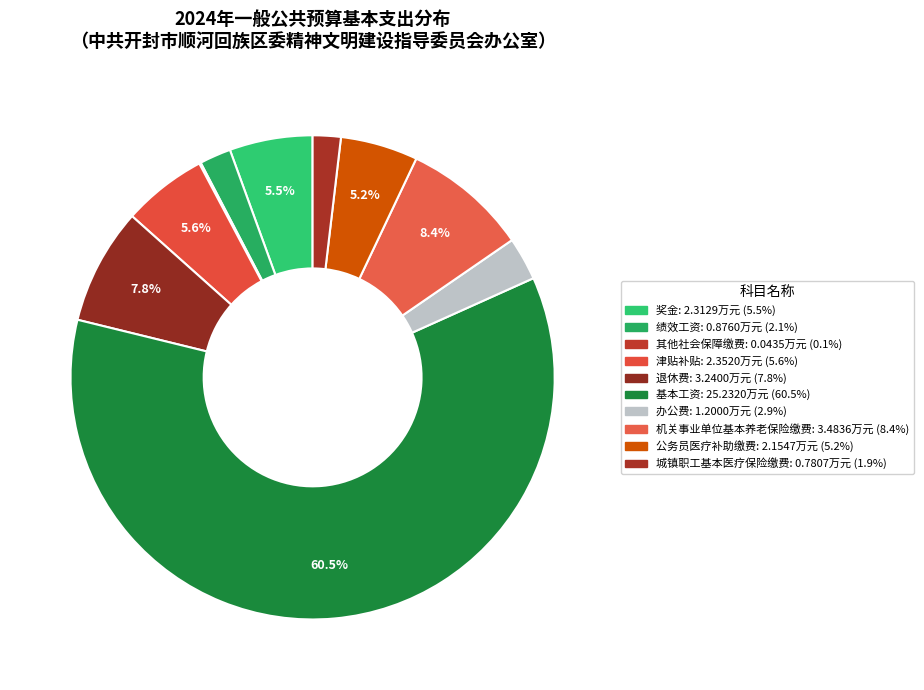

The 城镇职工基本医疗保险缴费 slice represents 2% of the pie. True or false?

True